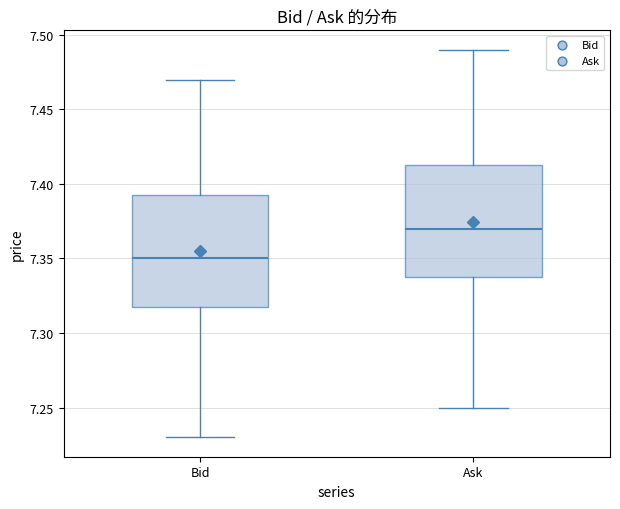

Where does the lower whisker of the box for Bid end on the y-axis? The values are not printed on the chart, so give them approximately, as read against the axis.

7.230